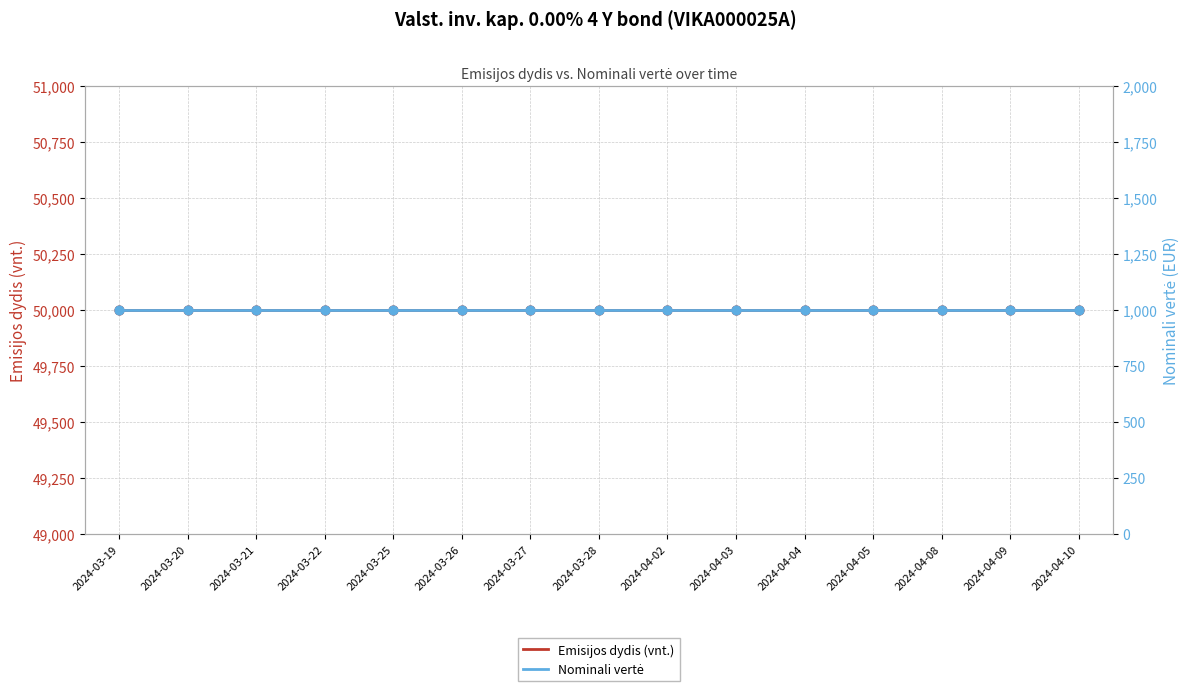

At how many categories does at least one series exceed 43131?

15